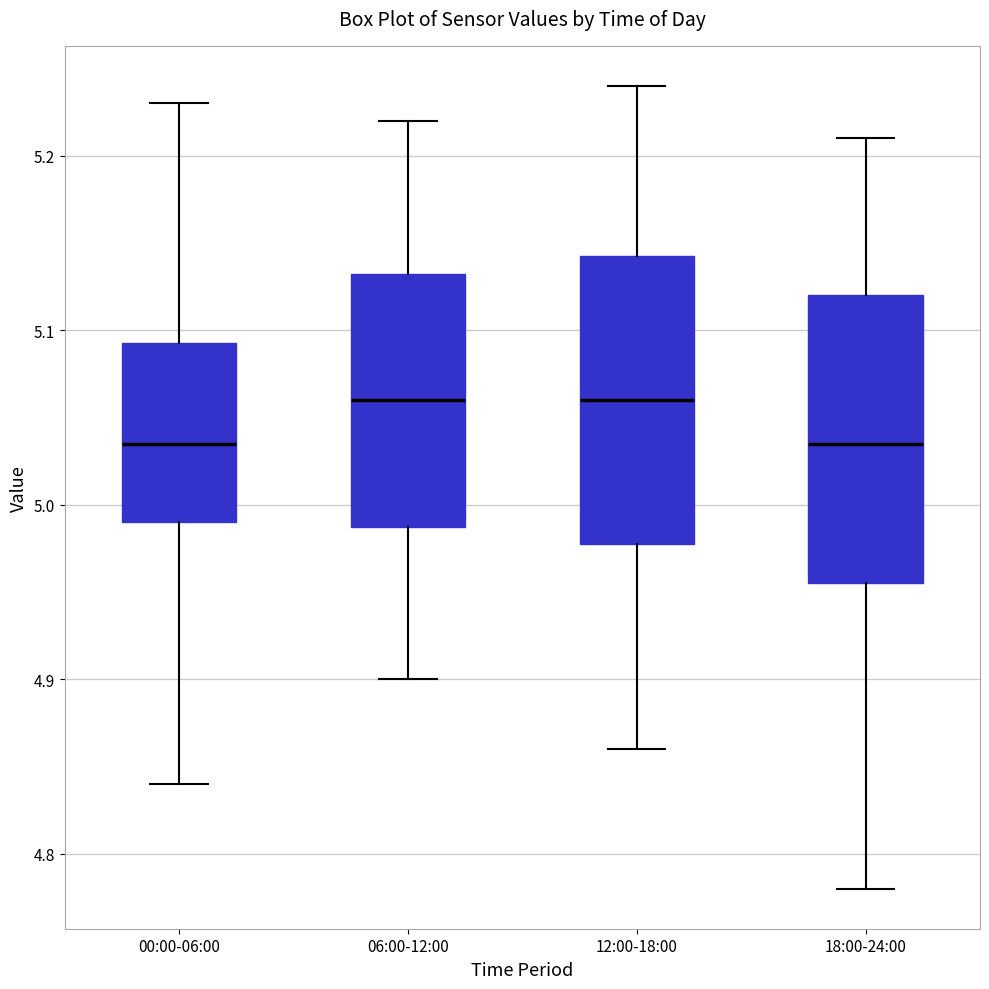

Where does the lower whisker of the box for 18:00-24:00 end on the y-axis? The values are not printed on the chart, so give them approximately, as read against the axis.

4.78